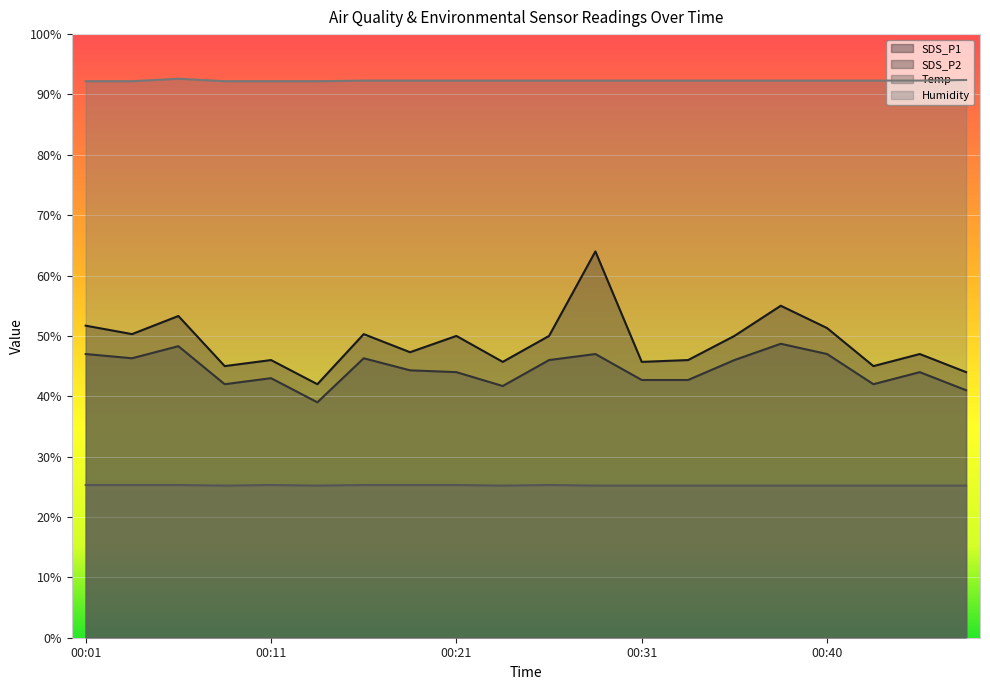

What is the difference between the maximum and minimum values in the Temp series?

0.1